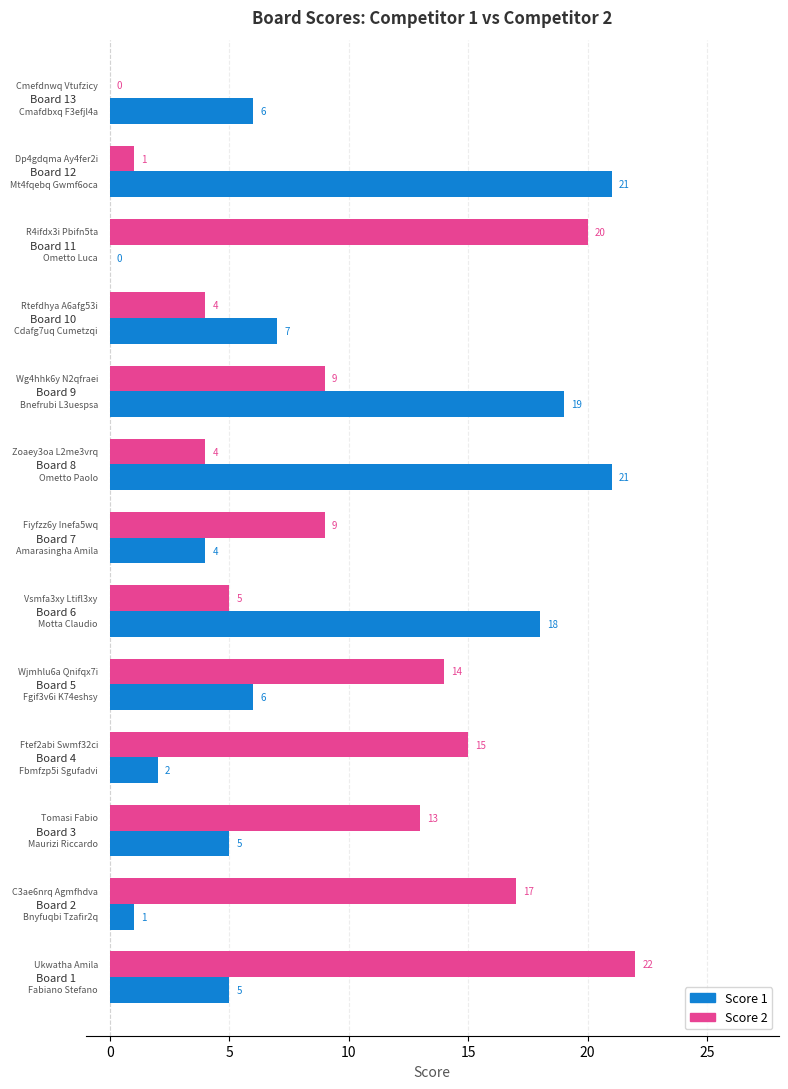

Which series has the largest total across all categories?

Score 2